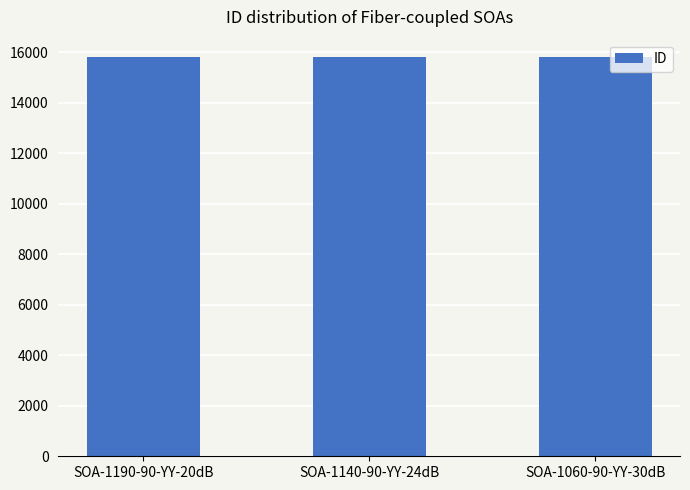

How many values are between 15801 and 15805?

3